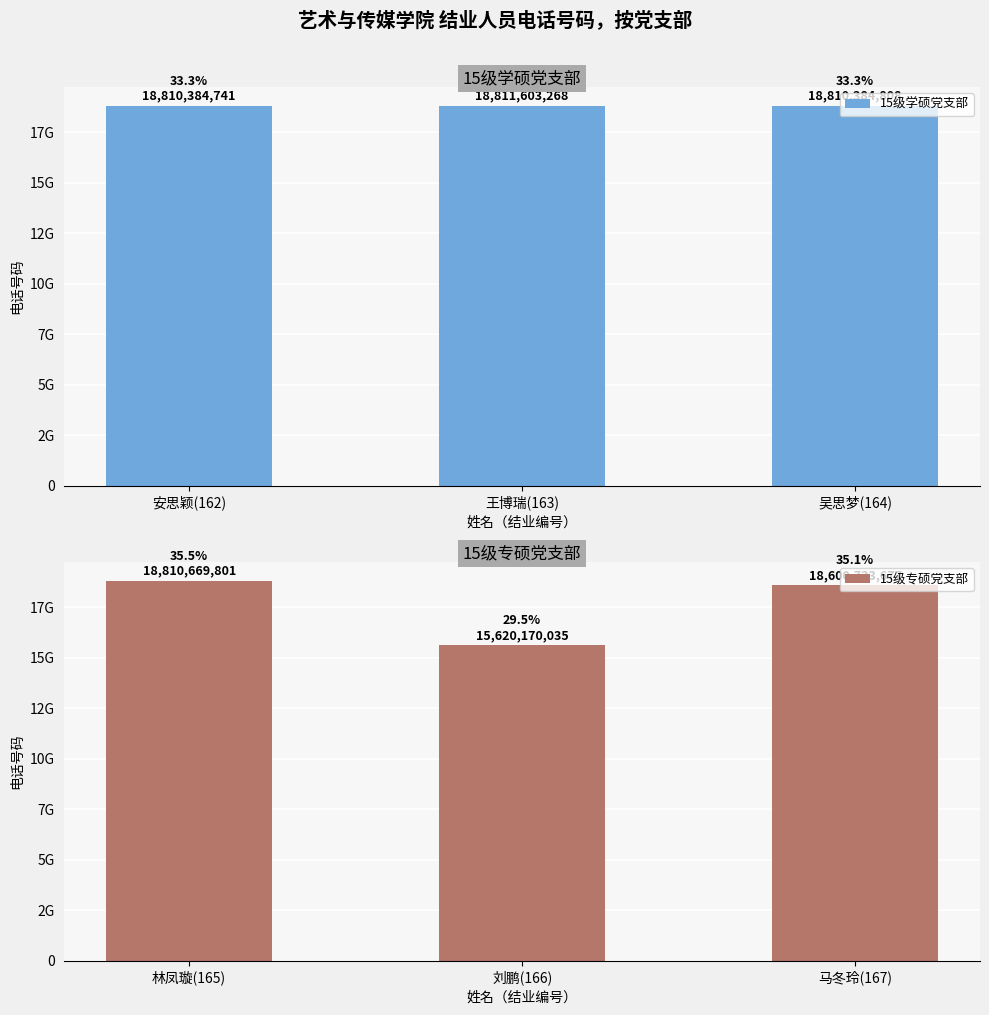

What value does the 15级专硕党支部 series have at 马冬玲(167), to the nearest 100?

18600733700